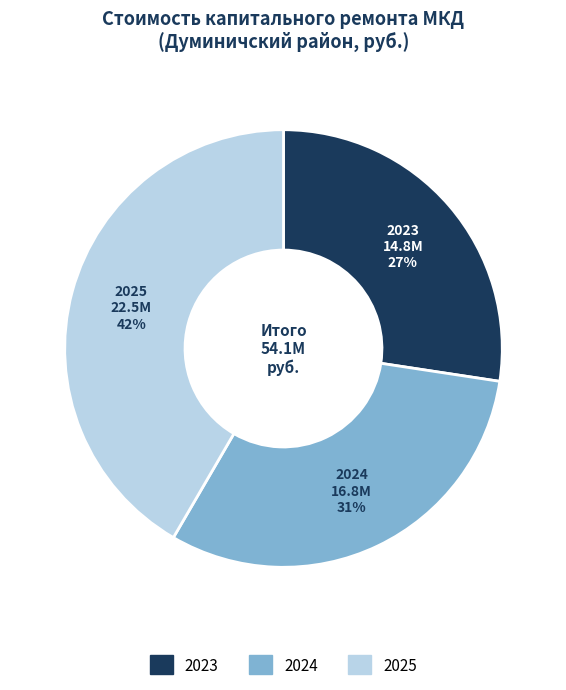

The 2025 slice represents 42% of the pie. True or false?

True